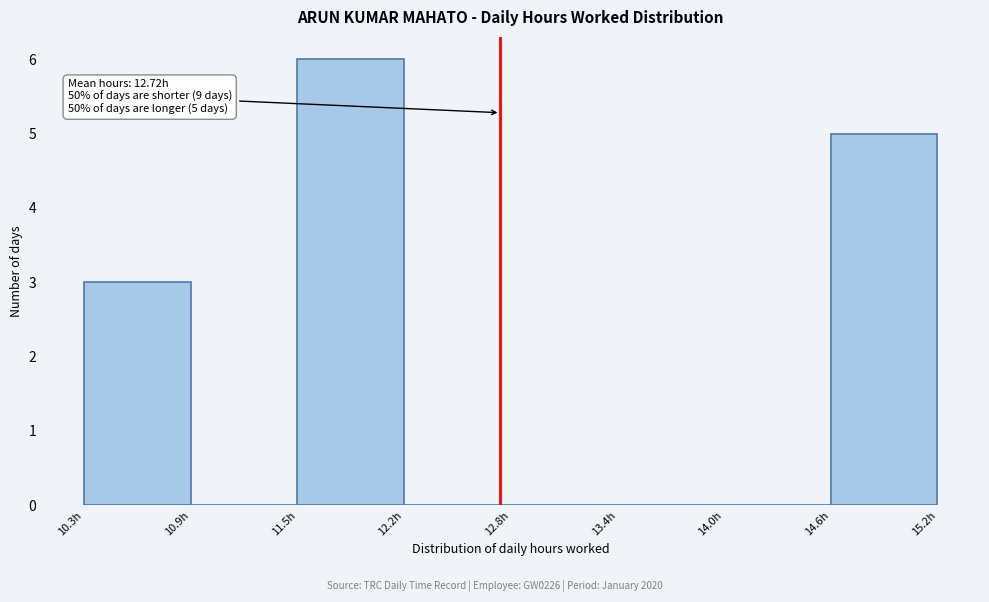

Over which range of the x-axis is the bar tallest?

11.5 to 12.2